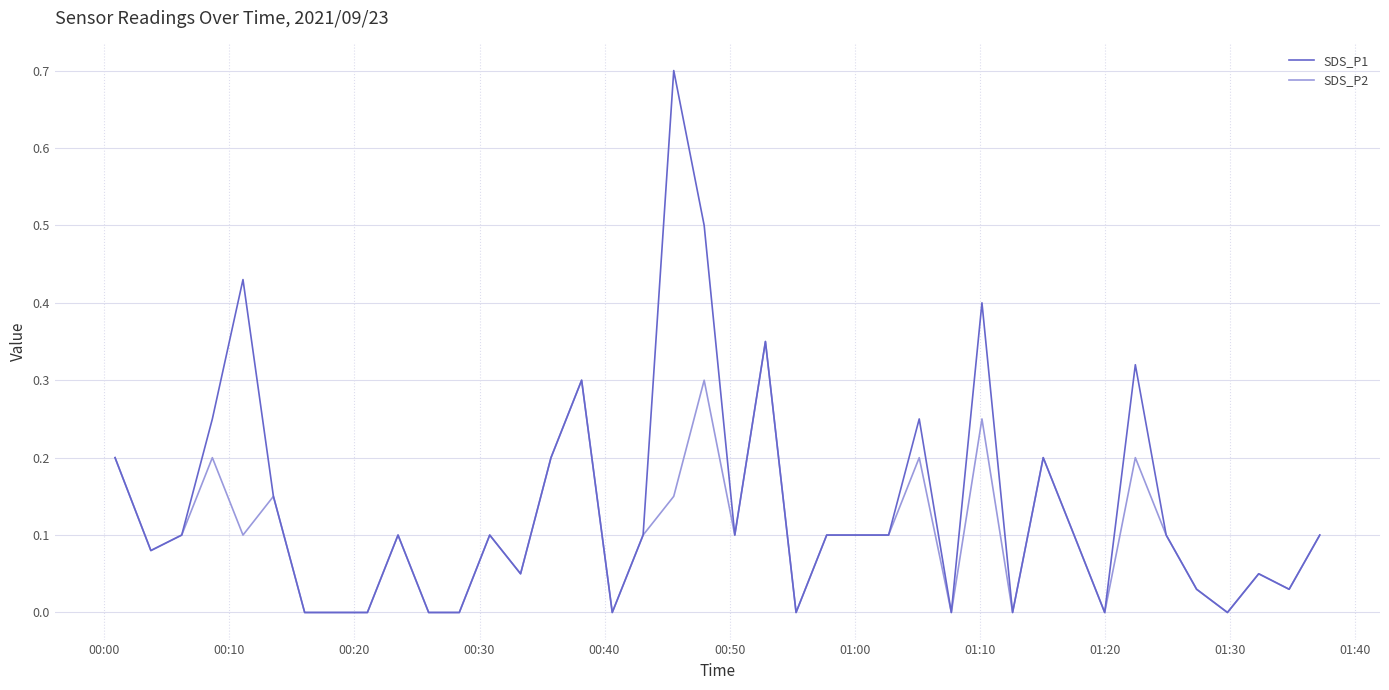

List the series in order of their peak value, lowest first.

SDS_P2, SDS_P1